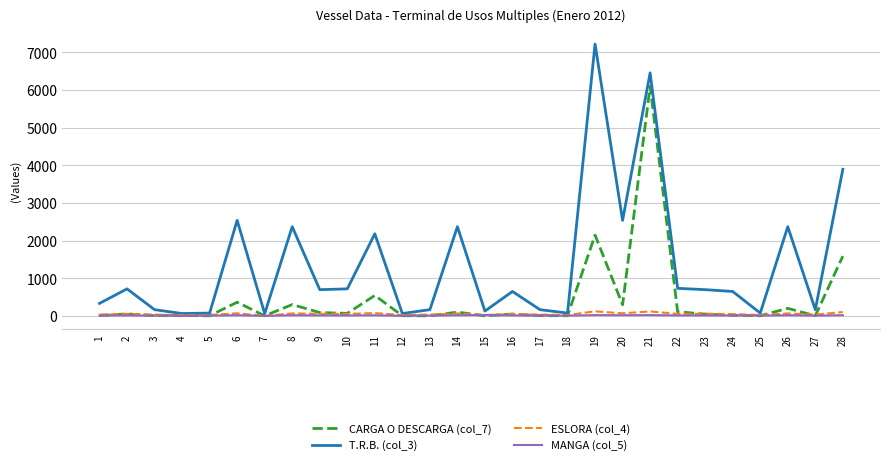

Does the chart have visible grid lines?

Yes